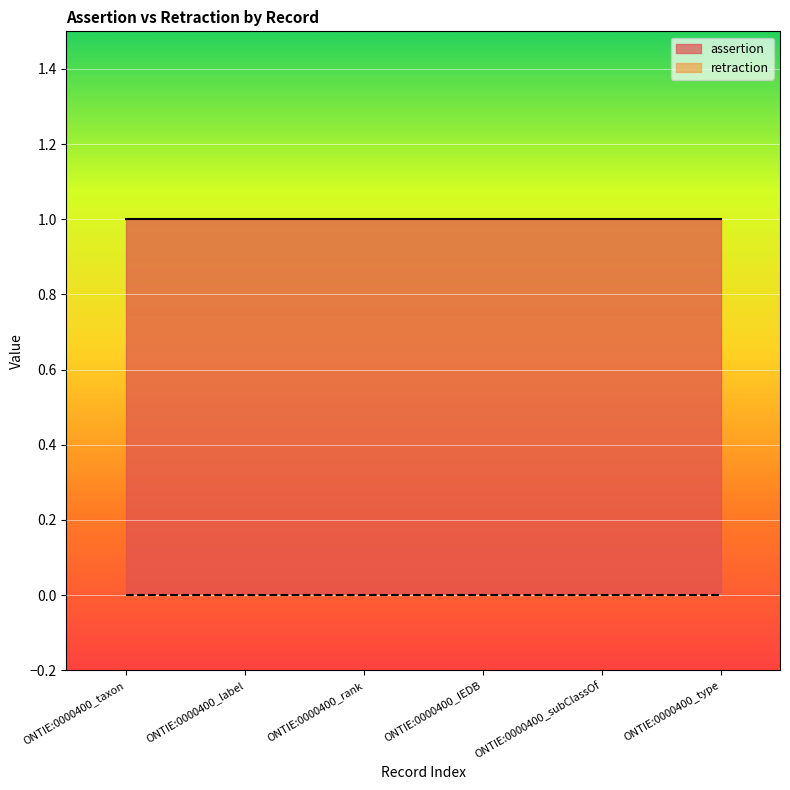

True or false: retraction has a value of 0 at ONTIE:0000400_rank.

True